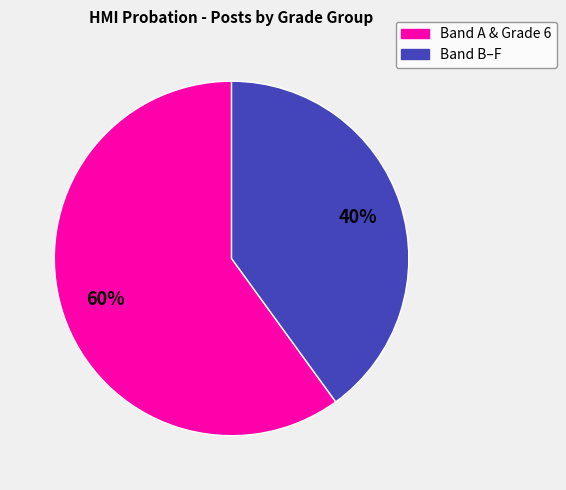

Does any single category account for the majority?

Yes